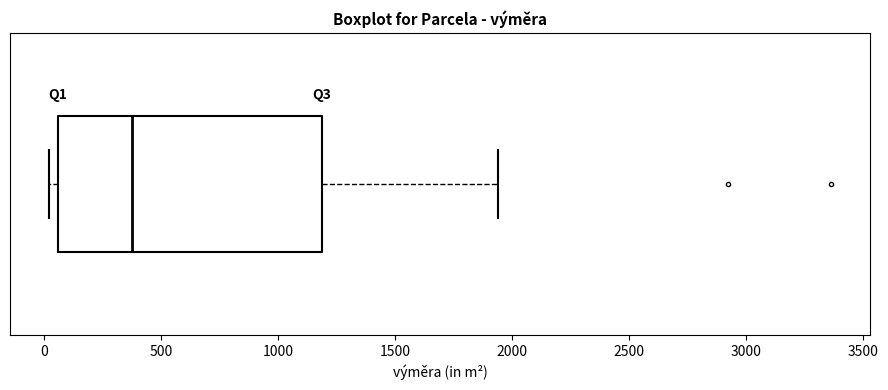

Where does the median line of the box sit on the x-axis? The values are not printed on the chart, so give them approximately, as read against the axis.

400